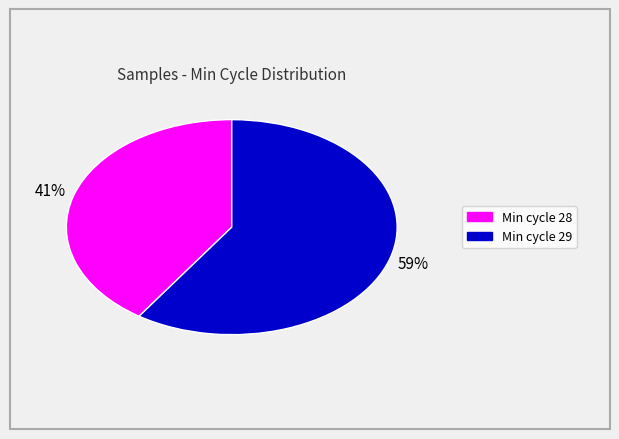

Is there a majority slice in this chart?

Yes